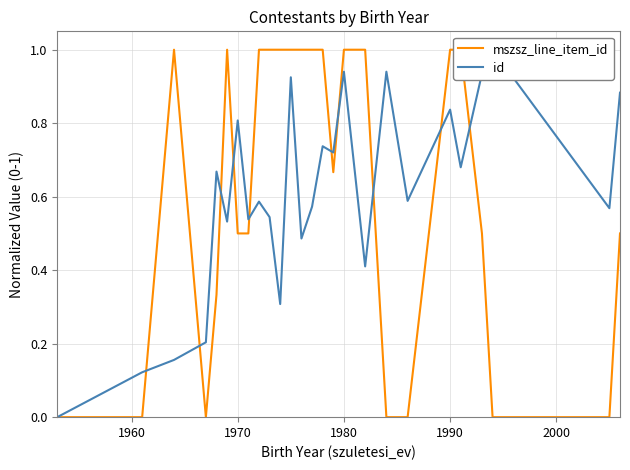

How many intersections are there between id and mszsz_line_item_id?

10